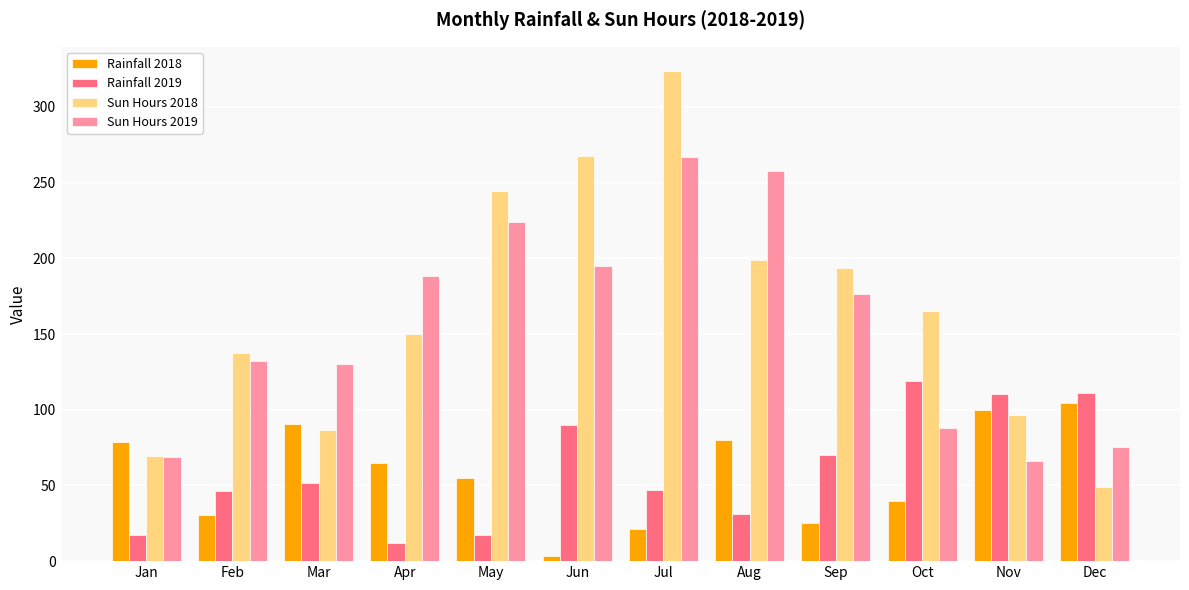

The value of Rainfall 2019 at Aug is 50.0. True or false?

False